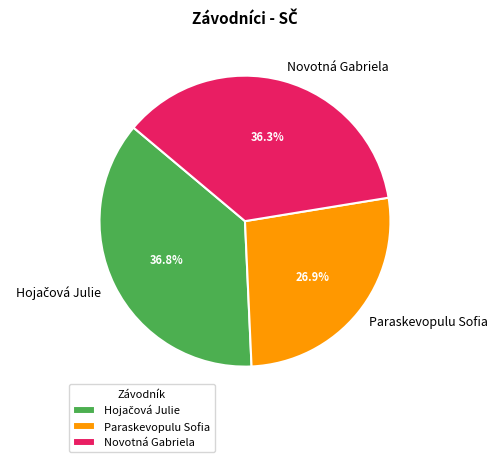

How much of the chart is everything except Novotná Gabriela?

63.7%